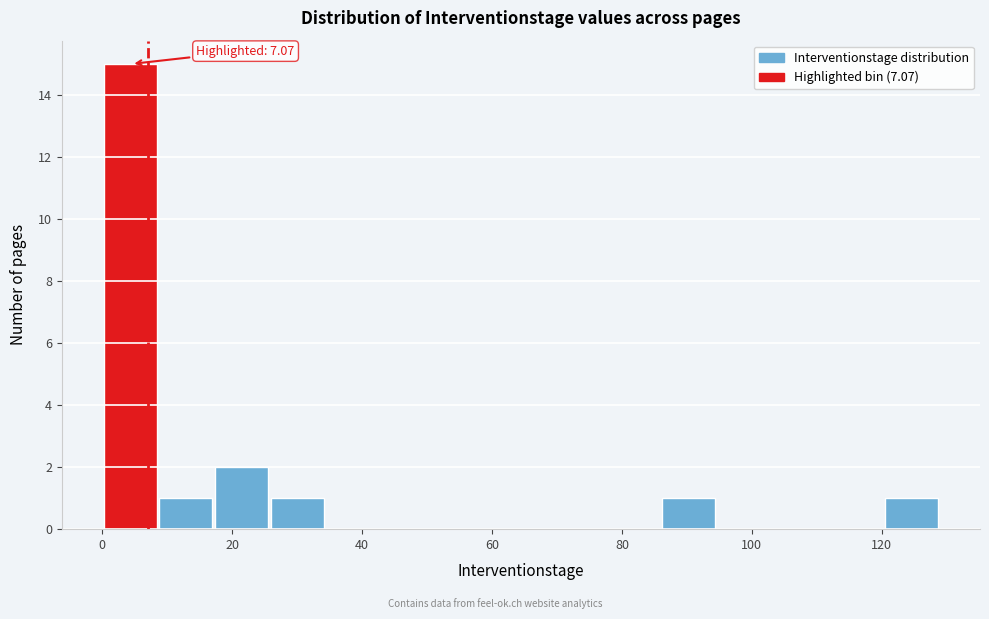

Over which range of the x-axis is the bar tallest?

0 to 8